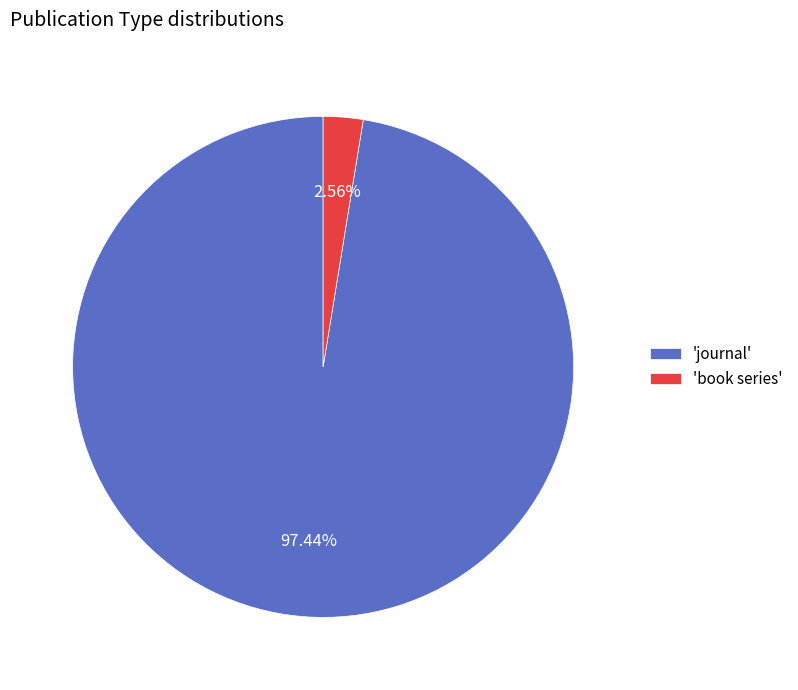

Between 'journal' and 'book series', which is larger?

'journal'